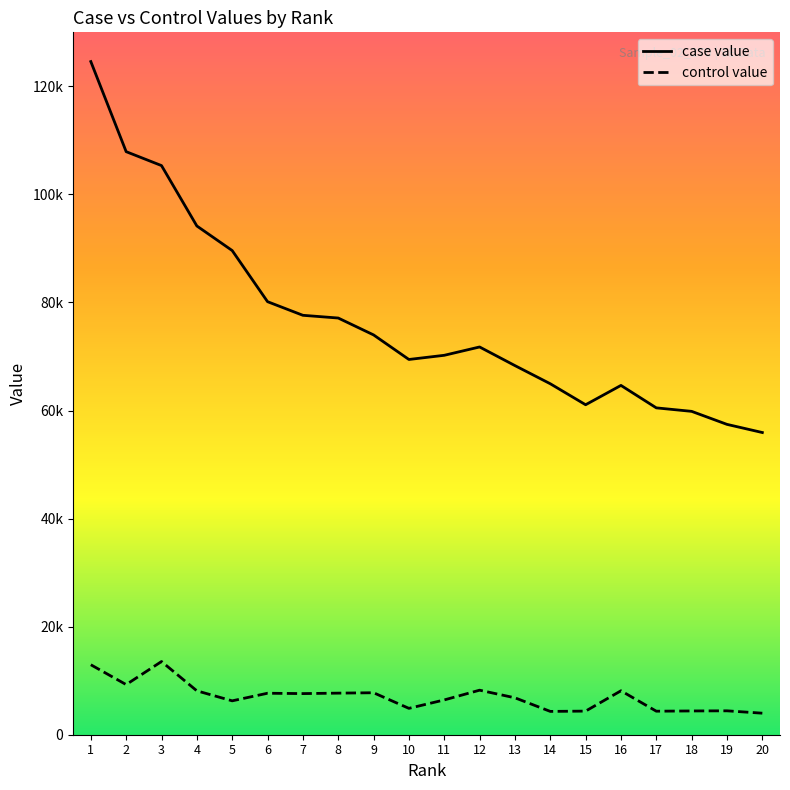

Does the chart have visible grid lines?

No